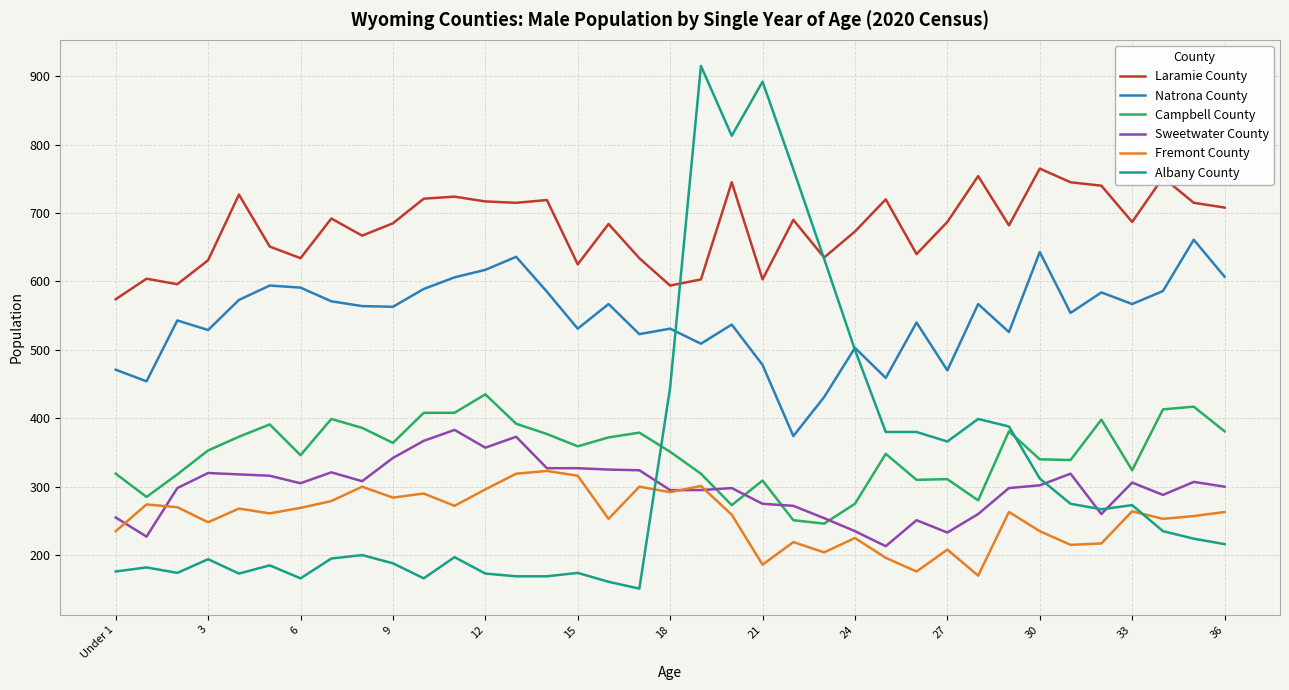

Does the chart have visible grid lines?

Yes